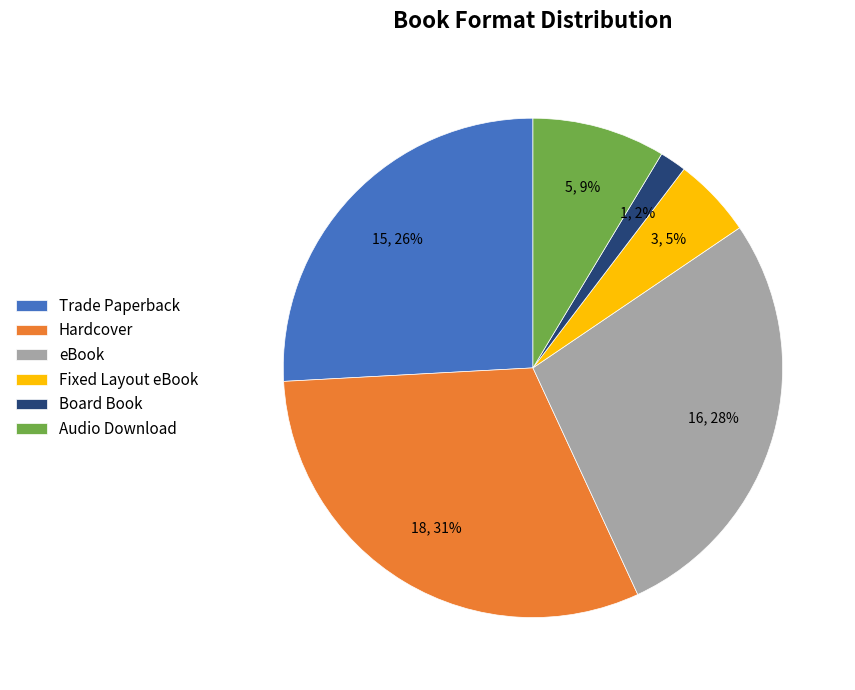

To the nearest percent, what is the difference between the largest and smallest slice percentages?

29%